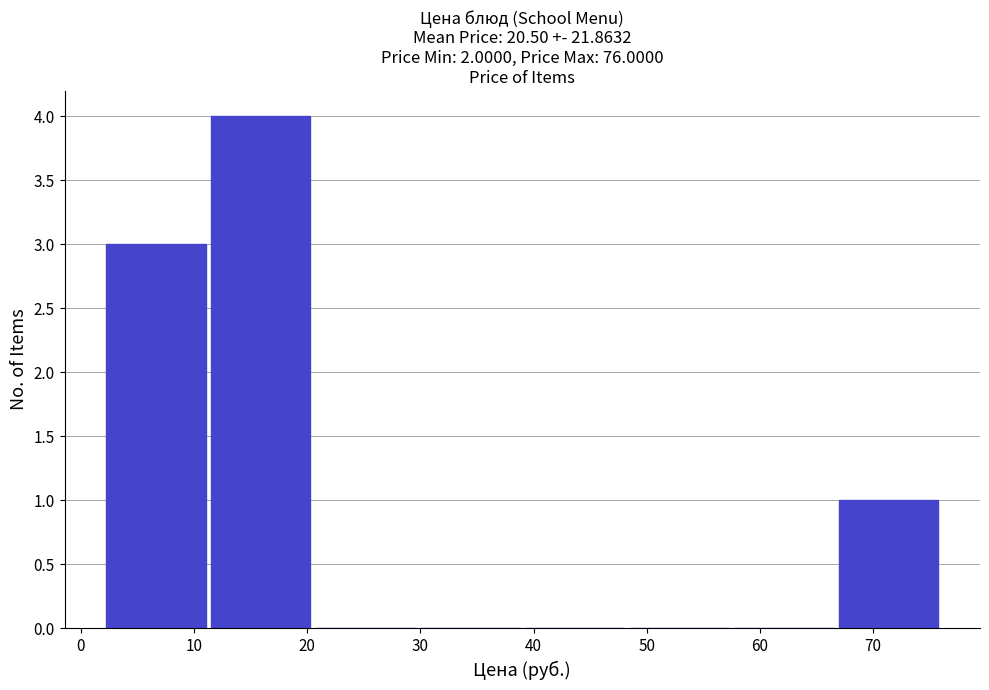

Over which range of the x-axis is the bar tallest?

11 to 21